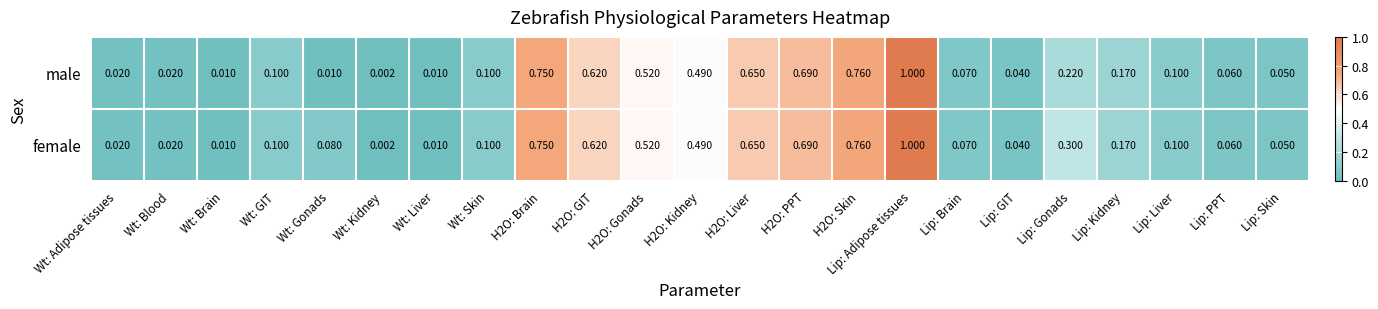

Is the value of male at H2O: Kidney greater than the value of female at H2O: GIT?

No